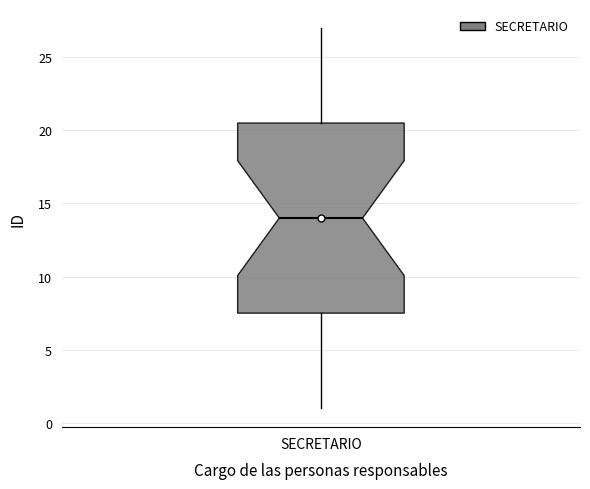

Where is the lower edge of the box for SECRETARIO on the y-axis? The values are not printed on the chart, so give them approximately, as read against the axis.

7.5